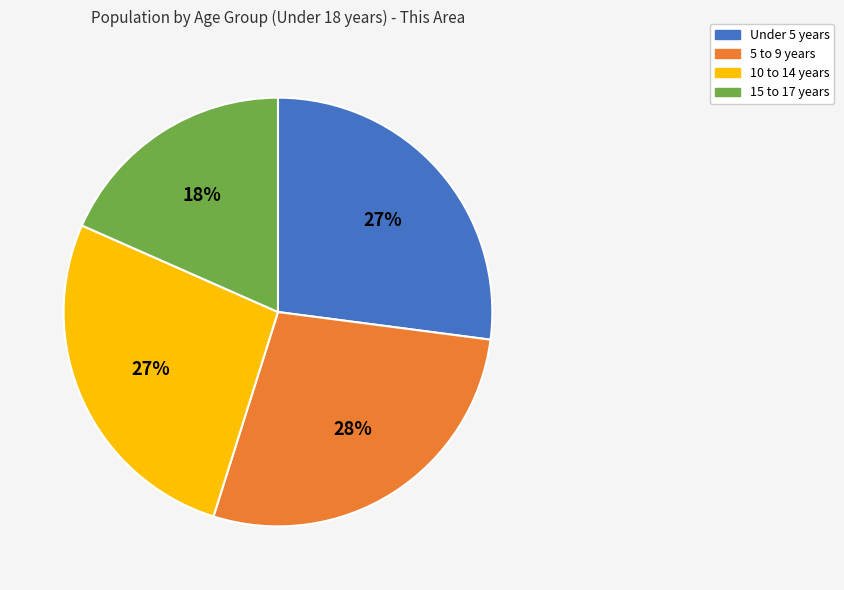

To the nearest percent, what is the combined percentage of 10 to 14 years and 5 to 9 years?

55%